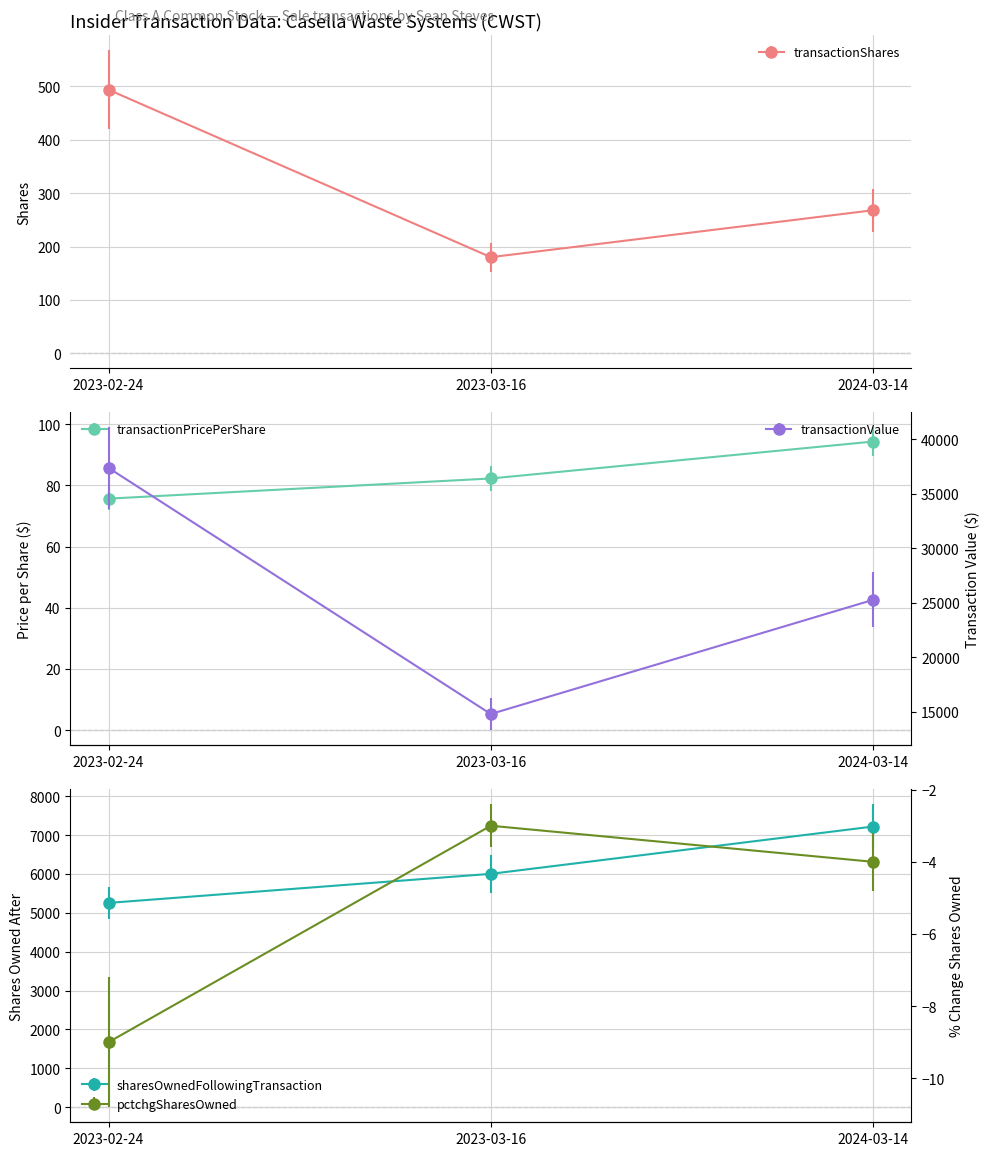

Which series has the largest range (max minus min)?

transactionValue